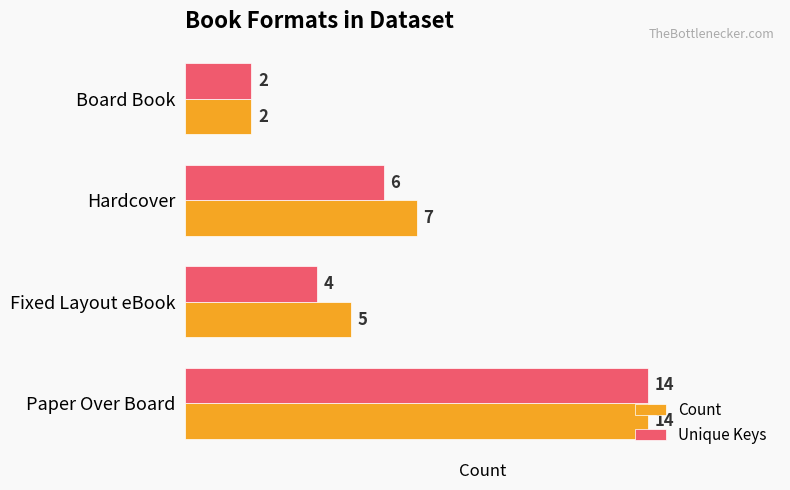

What is the sum of all Count values?

28